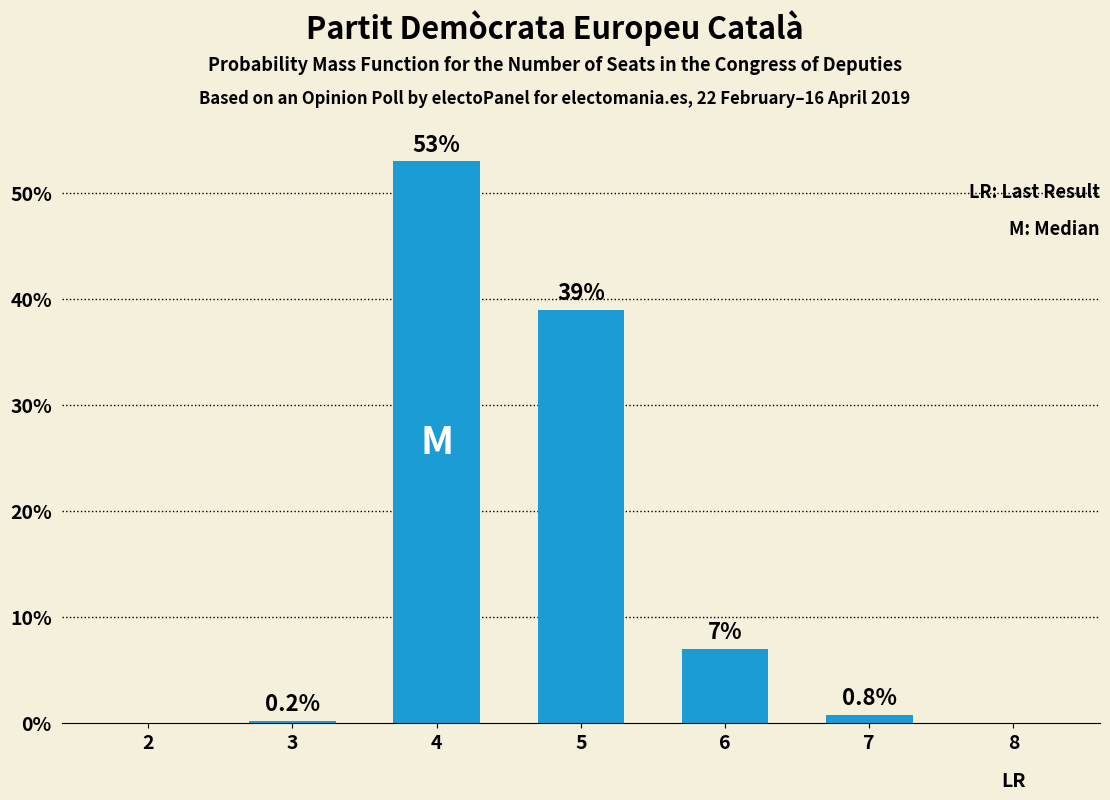

Reading left to right, list all the values displayed in this chart.

2=0.0	3=0.2	4=53.0	5=39.0	6=7.0	7=0.8	8=0.0